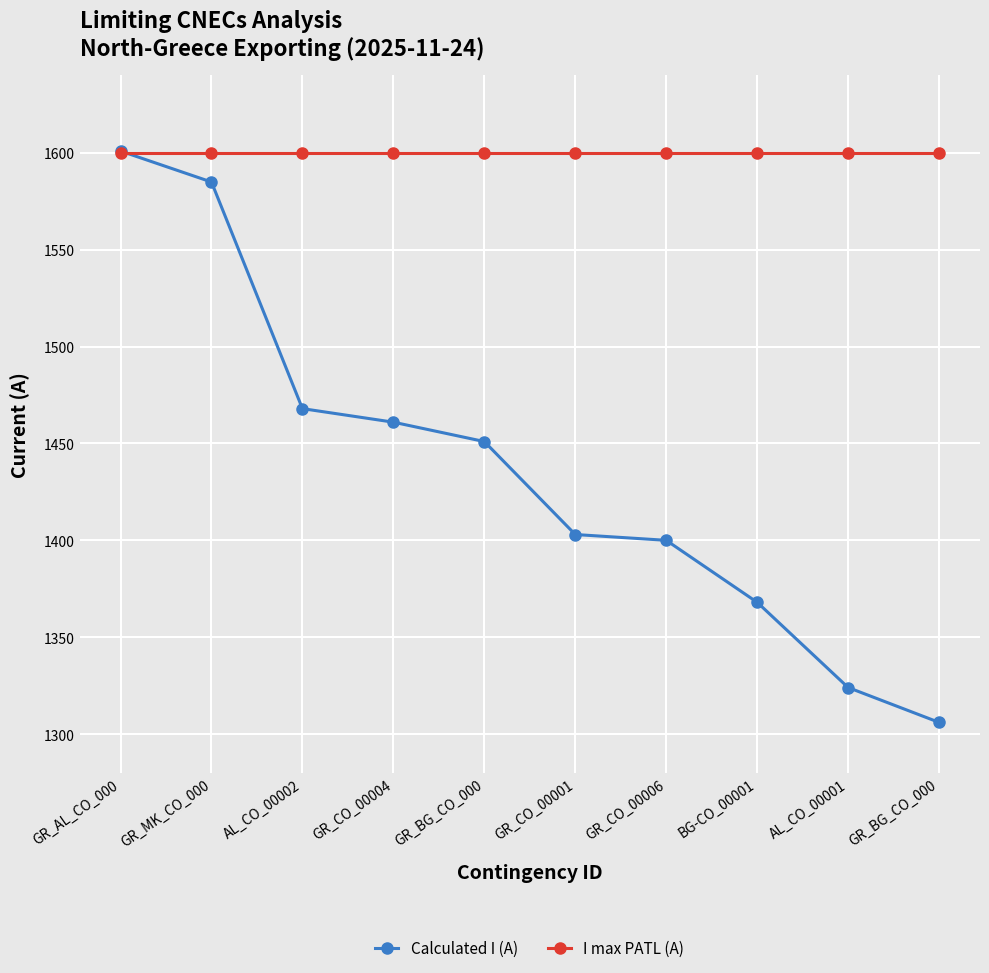

What is the minimum value for Calculated I (A)?

1306